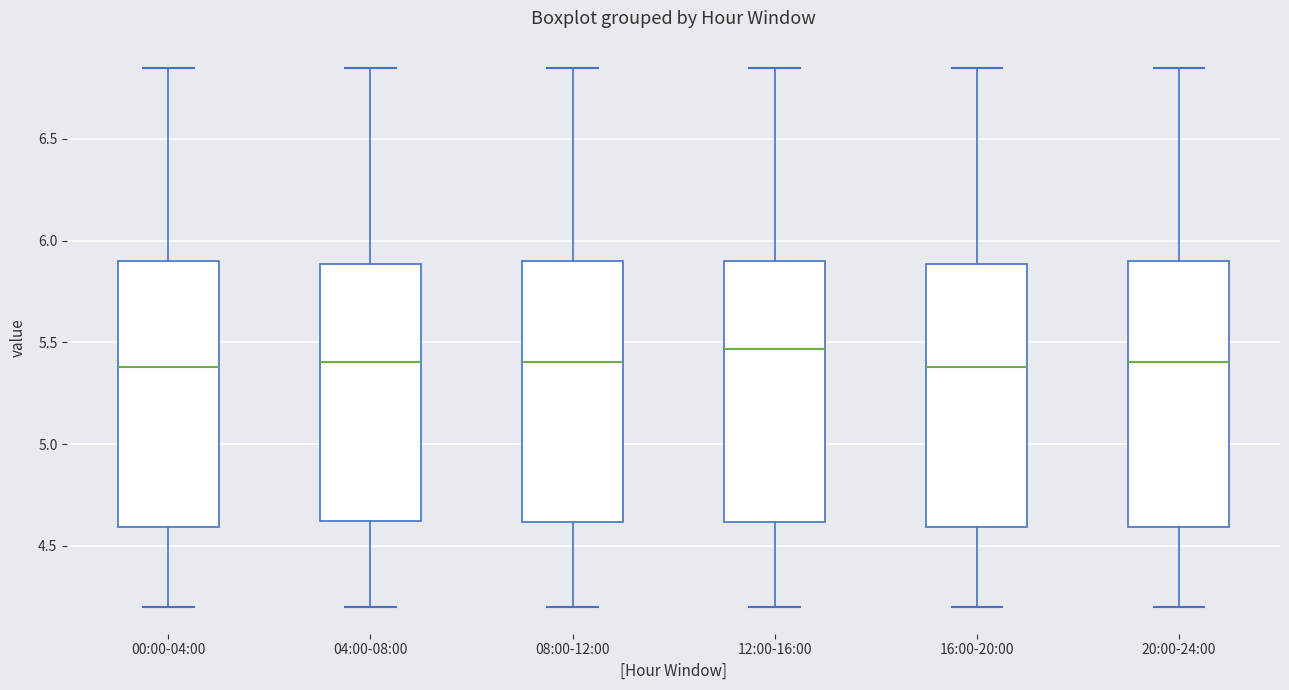

Reading left to right, read every box against the y-axis: the position of its median line, the range the box covers, and the ends of its whiskers. The values are not printed on the chart, so give them approximately, as read against the axis.

00:00-04:00: median 5.40, box 4.60 to 5.90, whiskers 4.20 to 6.85
04:00-08:00: median 5.40, box 4.60 to 5.90, whiskers 4.20 to 6.85
08:00-12:00: median 5.40, box 4.60 to 5.90, whiskers 4.20 to 6.85
12:00-16:00: median 5.45, box 4.60 to 5.90, whiskers 4.20 to 6.85
16:00-20:00: median 5.40, box 4.60 to 5.90, whiskers 4.20 to 6.85
20:00-24:00: median 5.40, box 4.60 to 5.90, whiskers 4.20 to 6.85